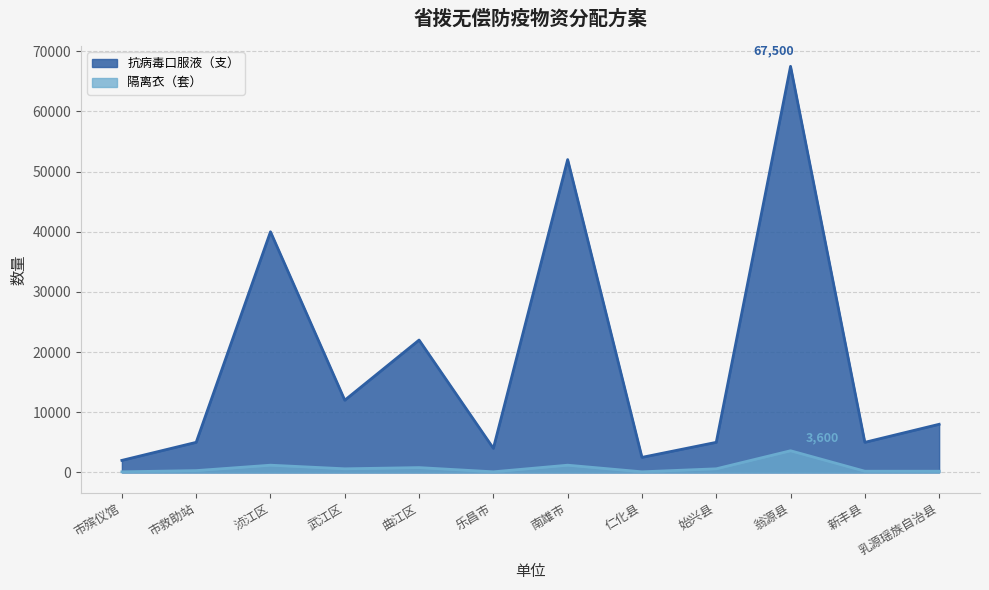

What are all the series names shown in the legend?

抗病毒口服液（支）, 隔离衣（套）